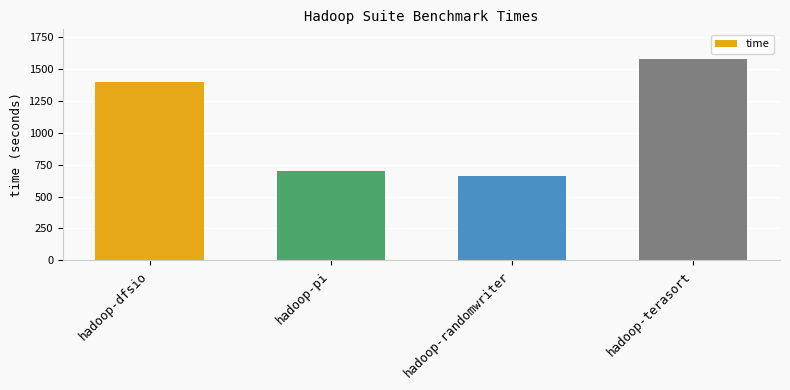

Rank the categories by value from lowest to highest.

hadoop-randomwriter, hadoop-pi, hadoop-dfsio, hadoop-terasort